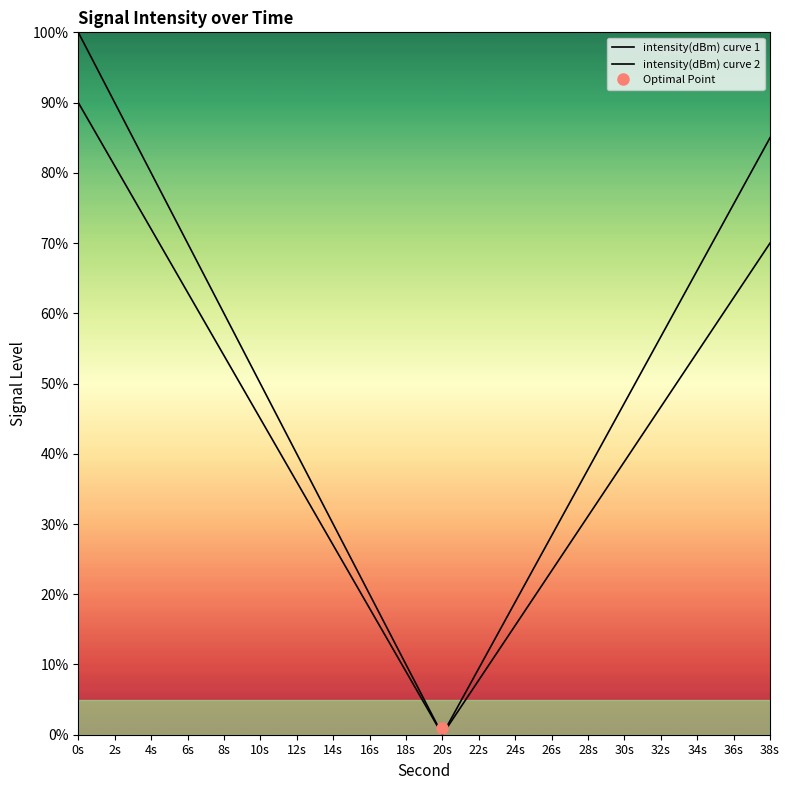

At which label does intensity(dBm) curve 2 first exceed 45?

0s